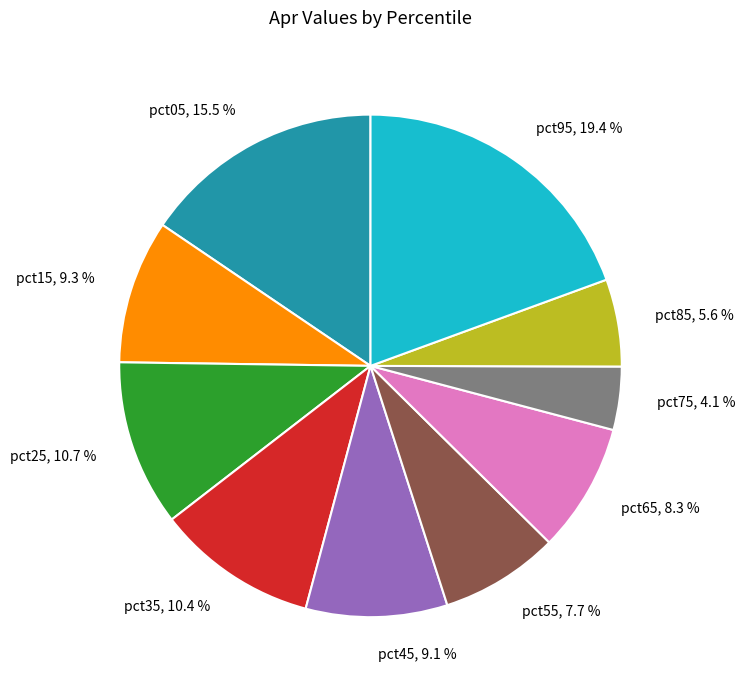

How many segments does this pie chart have?

10